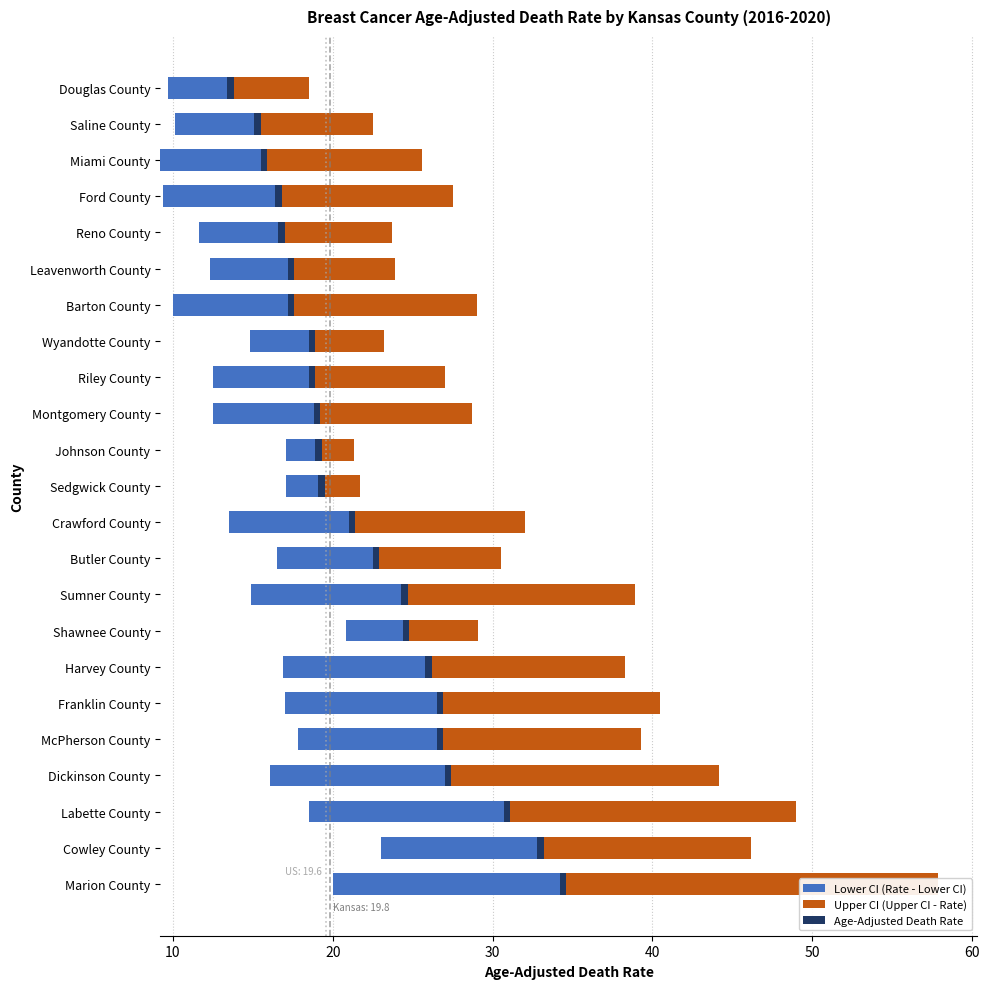

Does the chart contain any negative values?

No